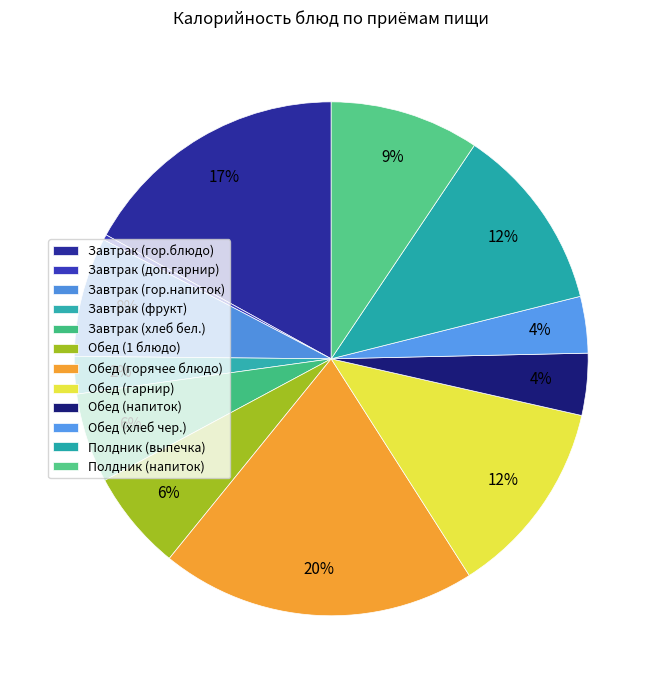

To the nearest percent, what is the difference between the Обед (горячее блюдо) and Обед (хлеб чер.) slice percentages?

16%